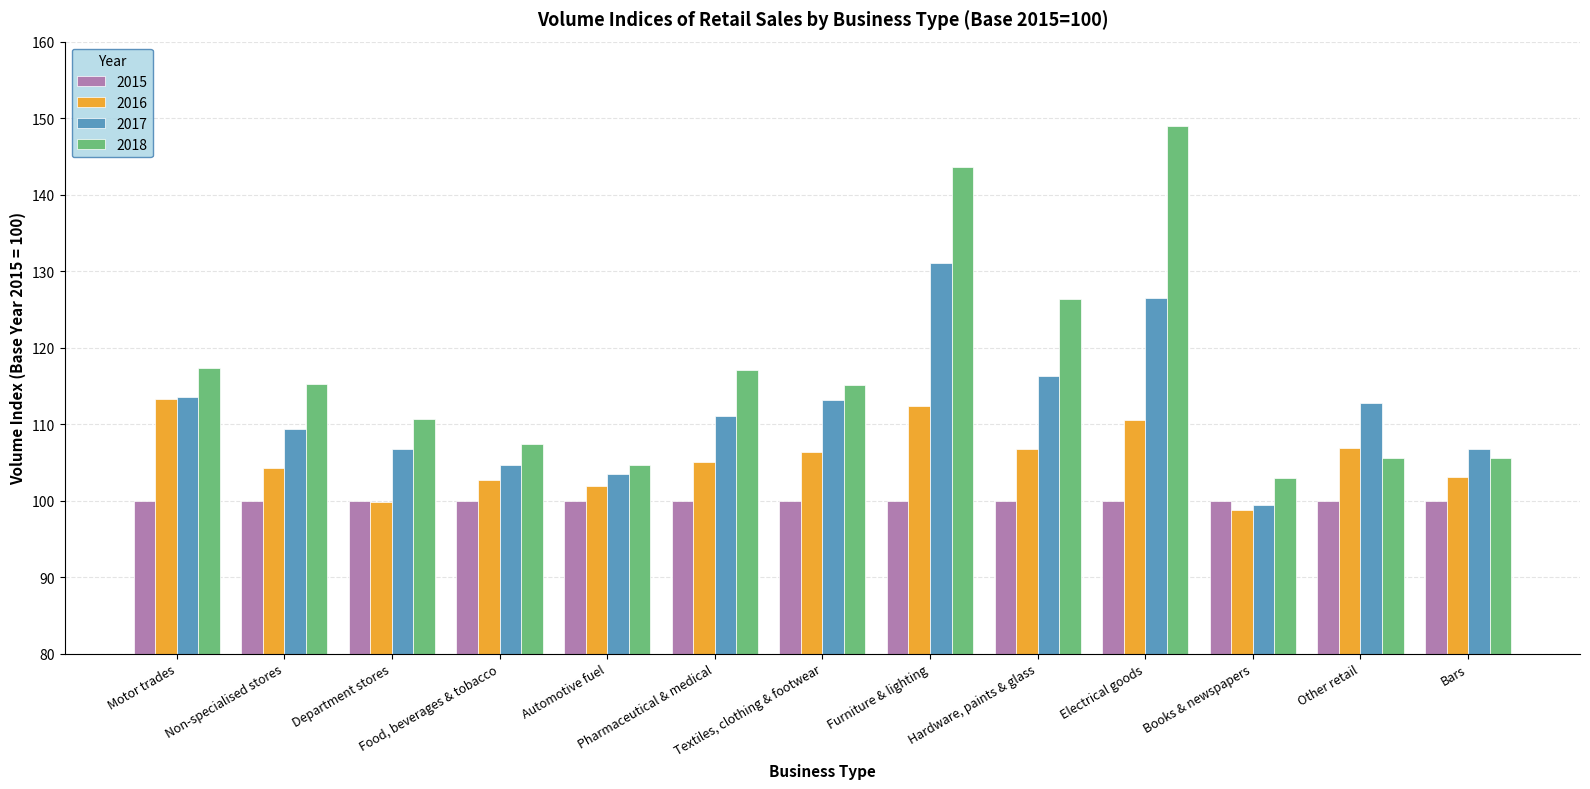

What is the difference between the maximum and minimum values in the 2016 series?

14.5